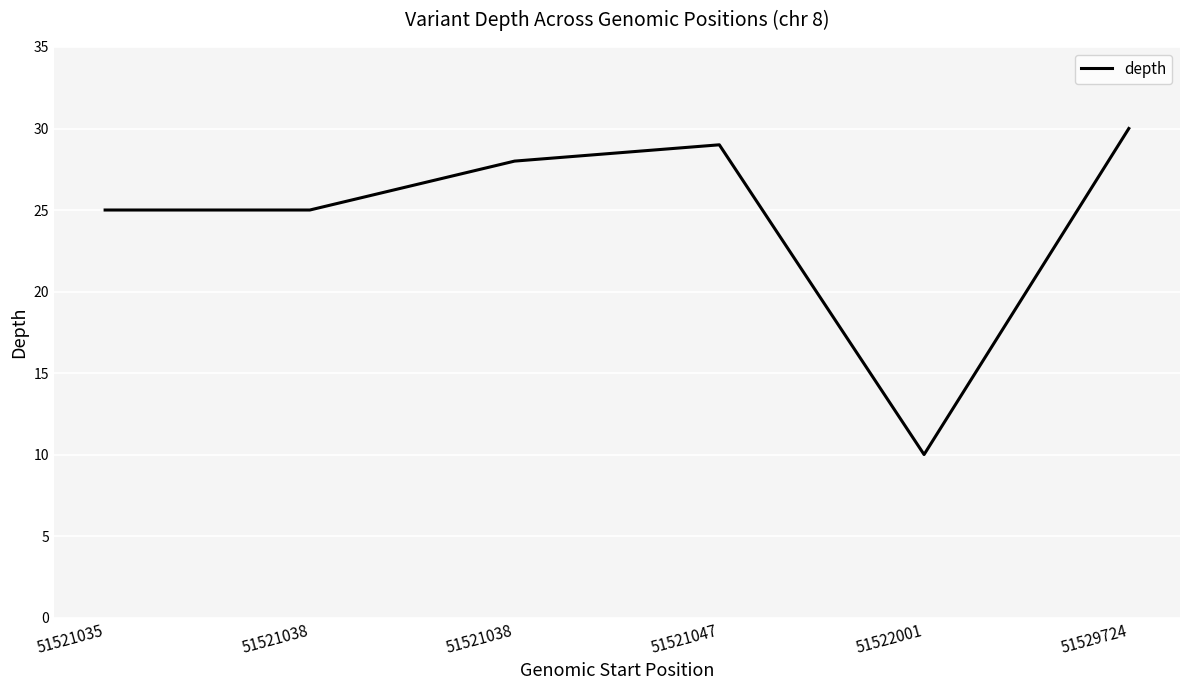

The chart shows a value of 10 at 51521038. True or false?

False